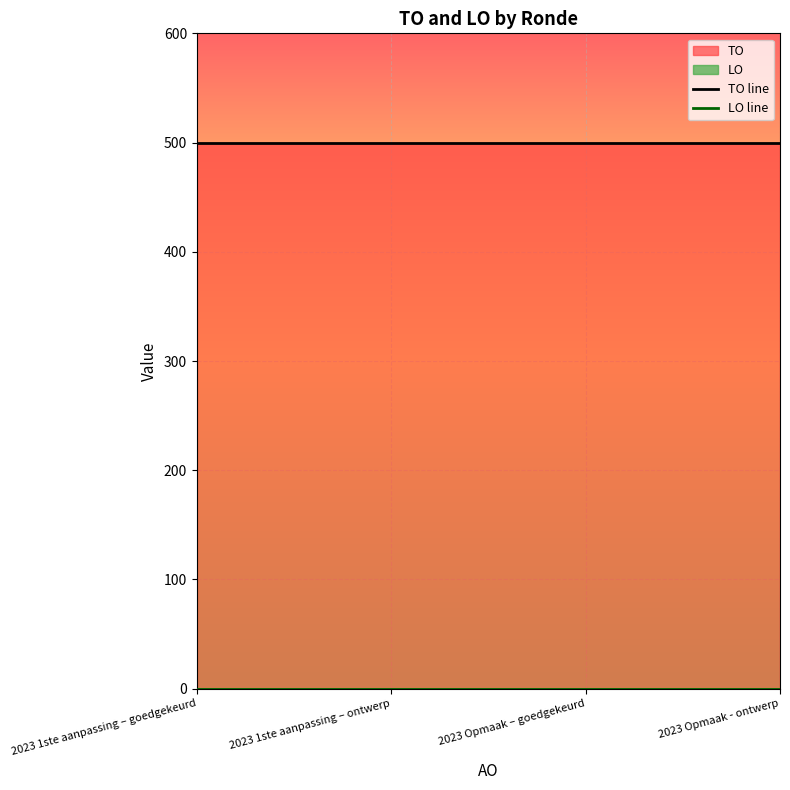

Which series changed the most between 2023 1ste aanpassing – ontwerp and 2023 Opmaak - ontwerp?

TO line